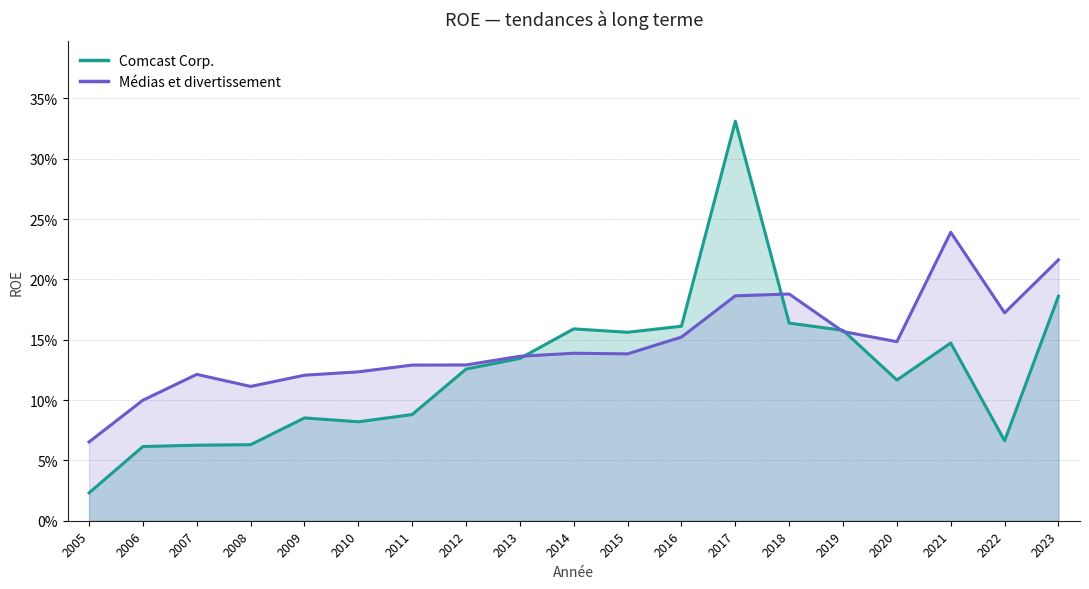

How many lines are shown in the chart?

2